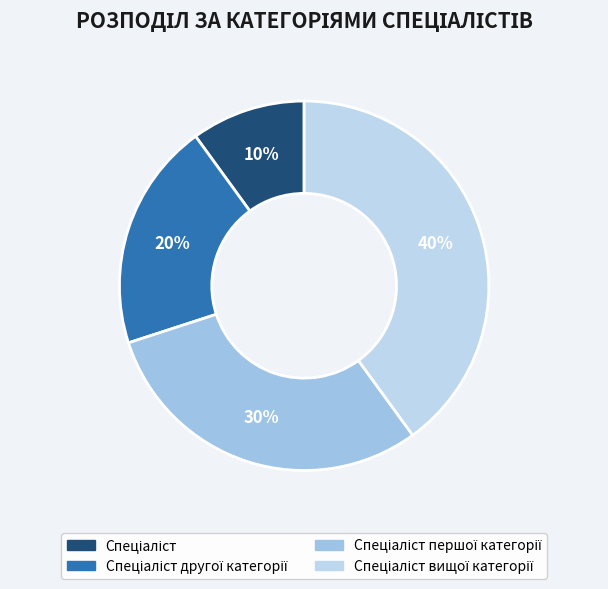

Count the number of slices in the pie.

4